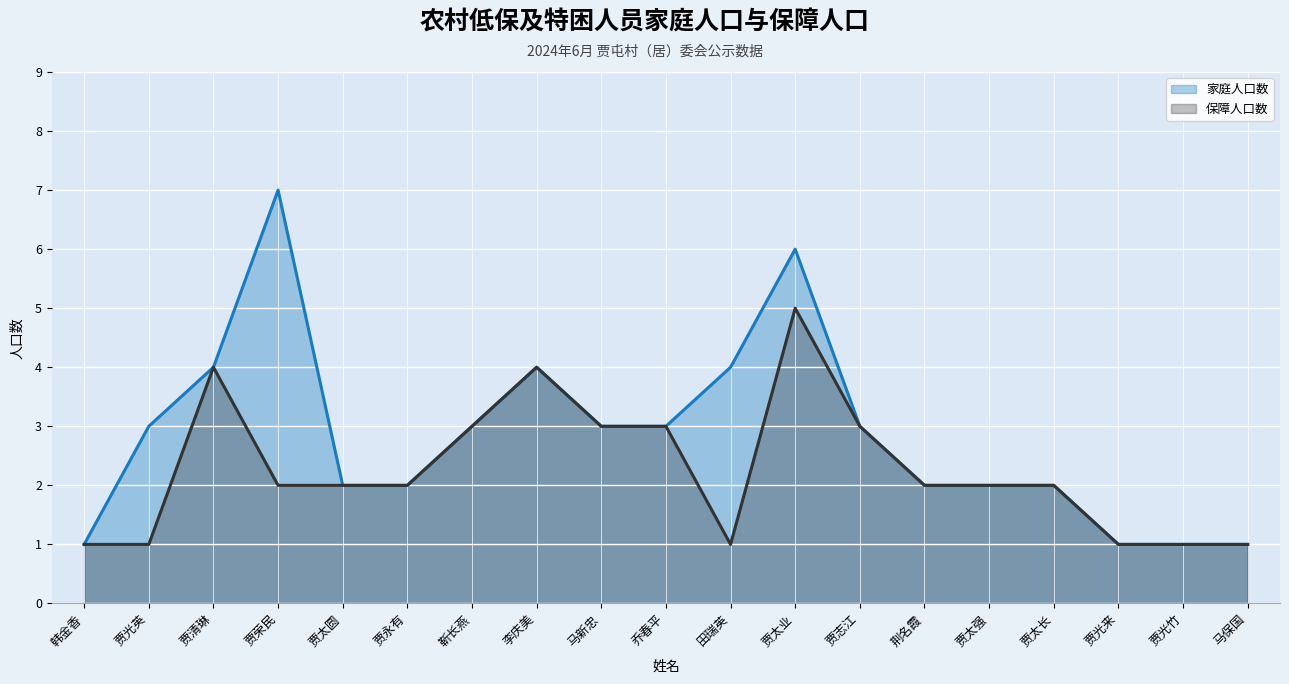

Reading left to right, transcribe all the data shown in this chart.

家庭人口数: 1	3	4	7	2	2	3	4	3	3	4	6	3	2	2	2	1	1	1
保障人口数: 1	1	4	2	2	2	3	4	3	3	1	5	3	2	2	2	1	1	1